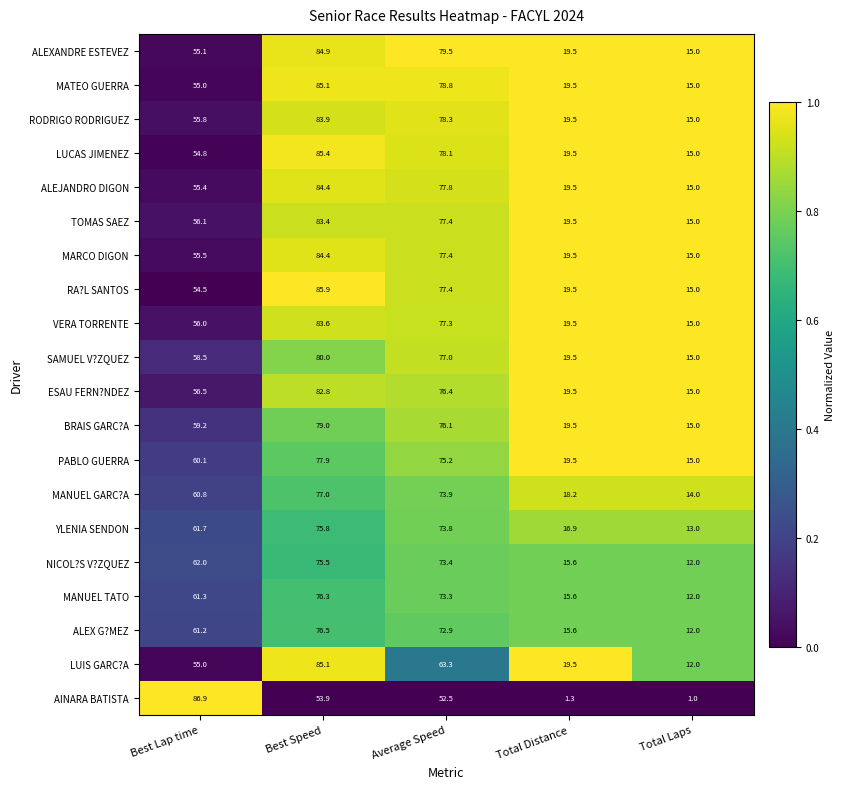

Is it true that MANUEL TATO equals 61.3 at Best Lap time?

True